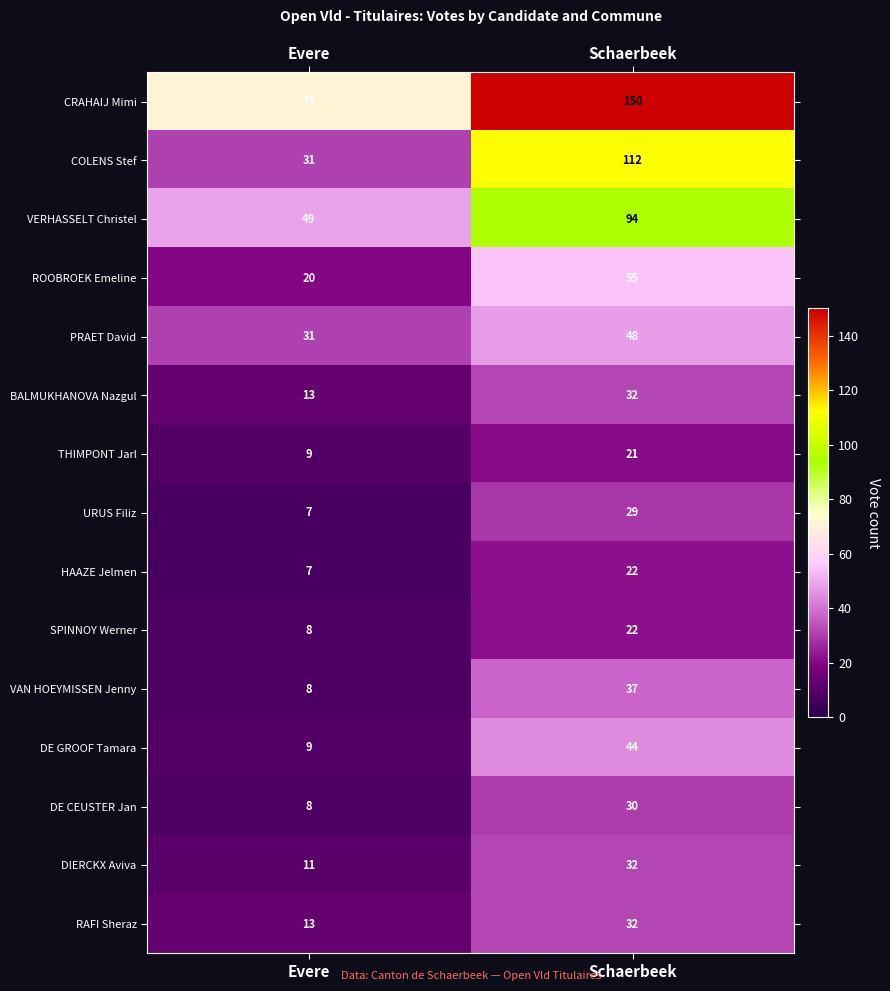

What is the sum of all RAFI Sheraz values?

45